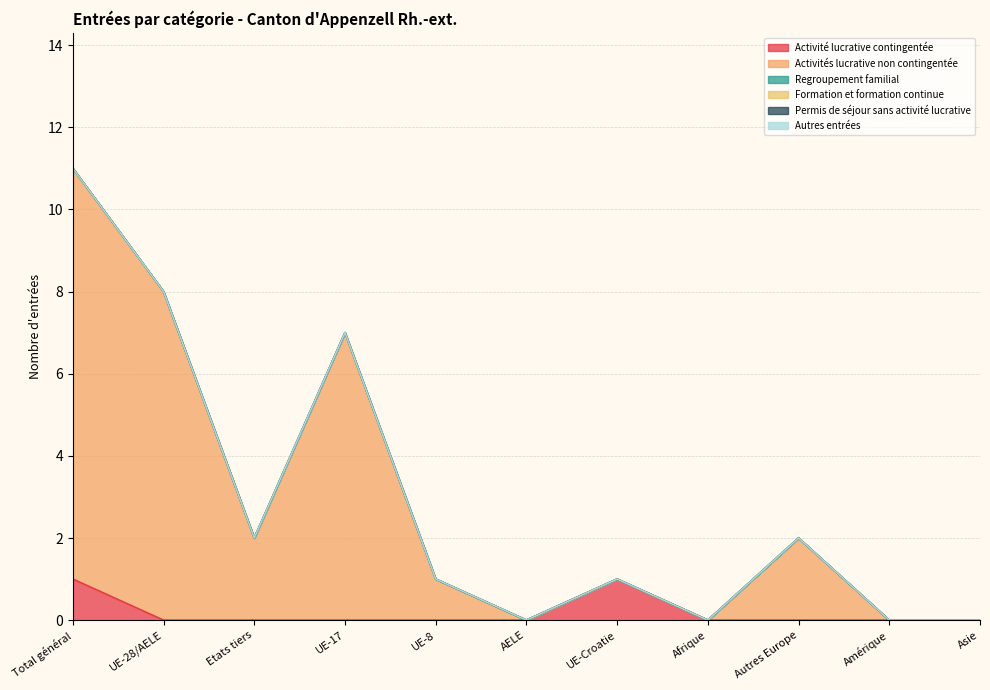

How many interior local peaks does the Activité lucrative contingentée series have?

1